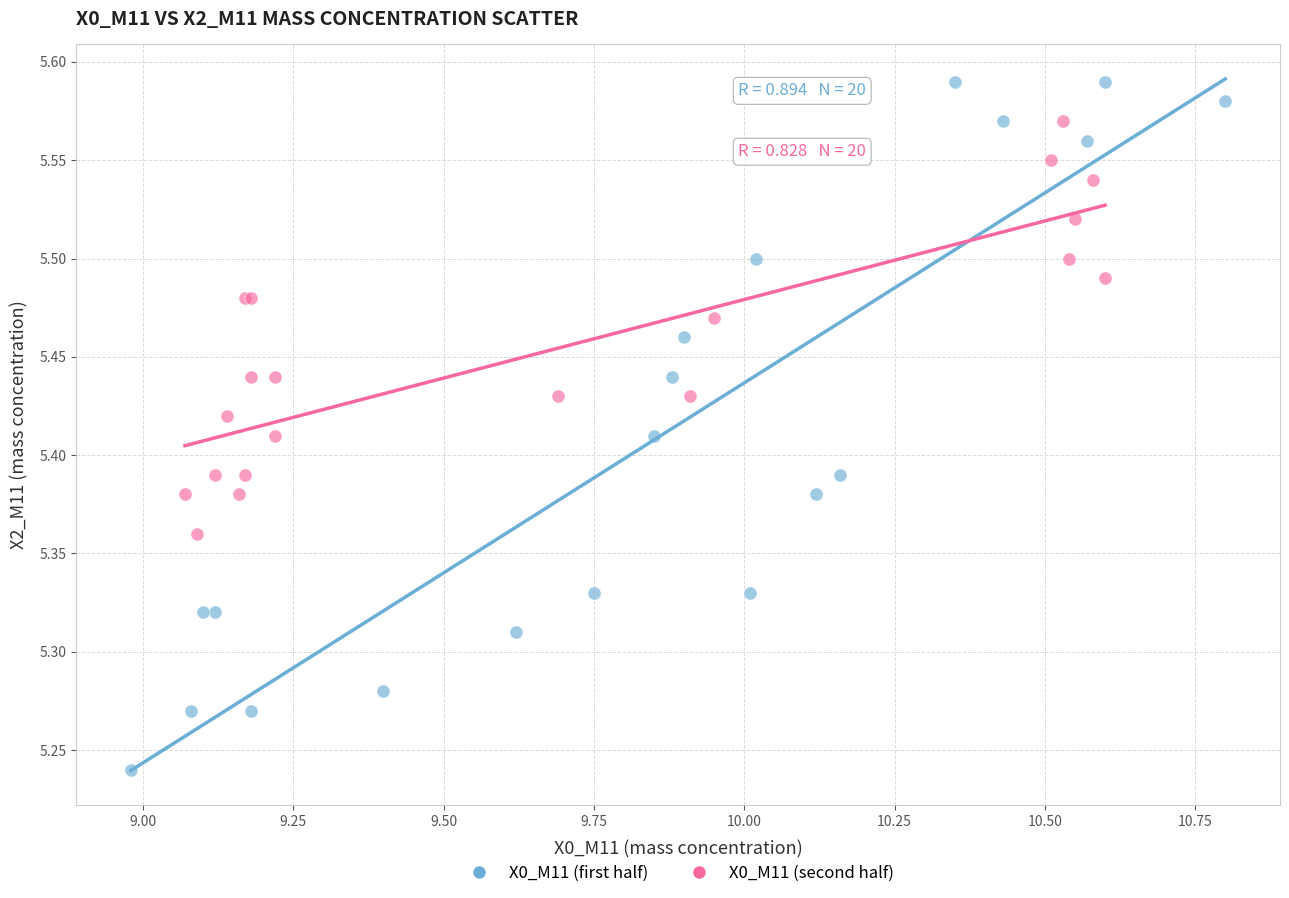

Which series has the widest spread of Y values?

X0_M11 (first half)